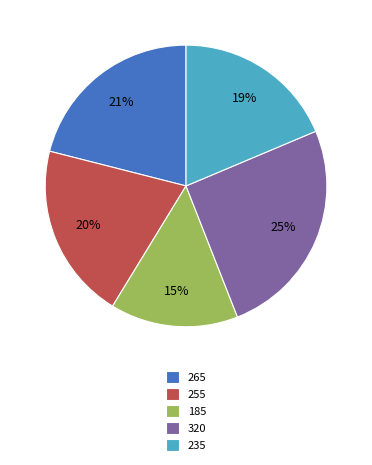

Which slice is the largest?

320